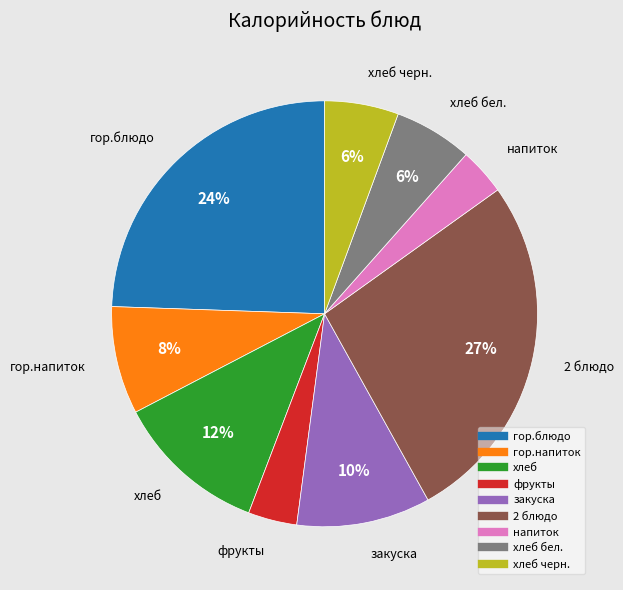

Is there a majority slice in this chart?

No